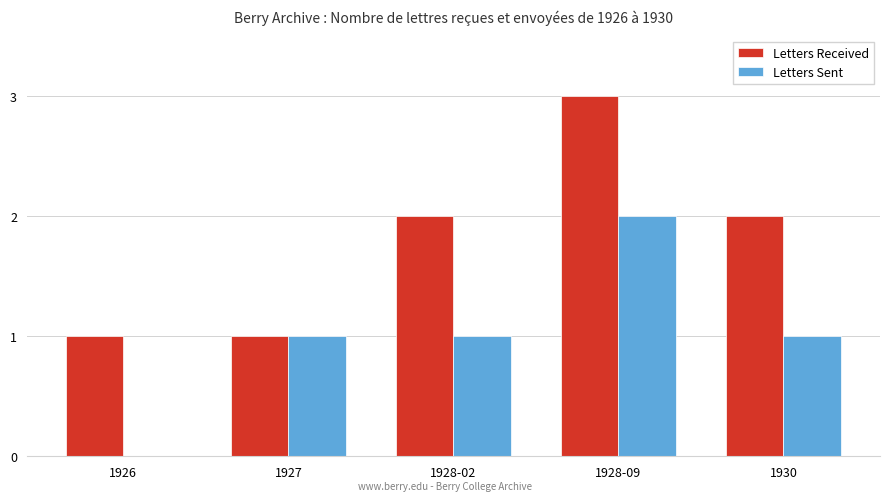

Which category has the highest value in the Letters Received series?

1928-09